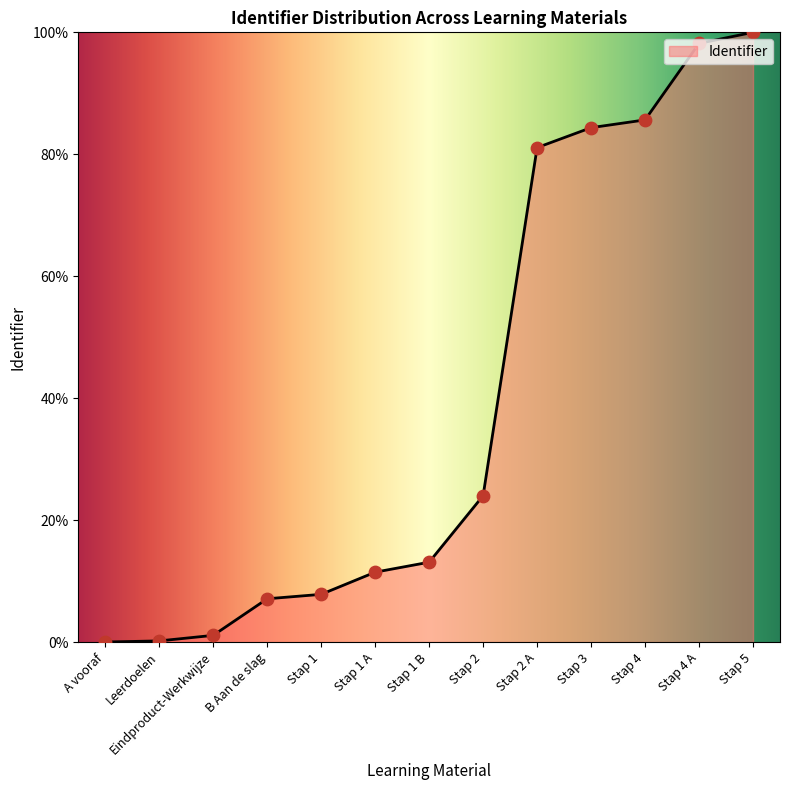

What is the ratio of the value at Stap 5 to the value at Eindproduct-Werkwijze?

91.7